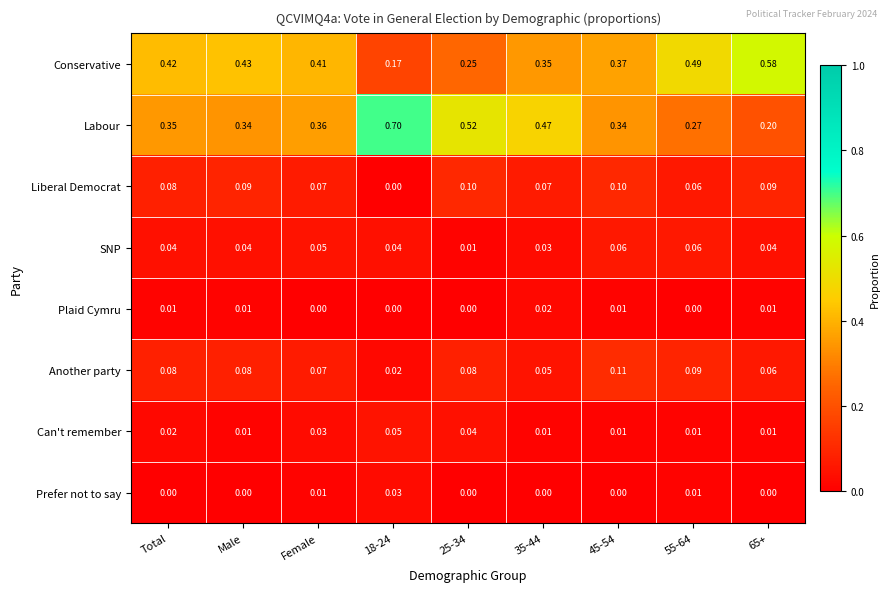

Which series changed the most between Male and 18-24?

Labour